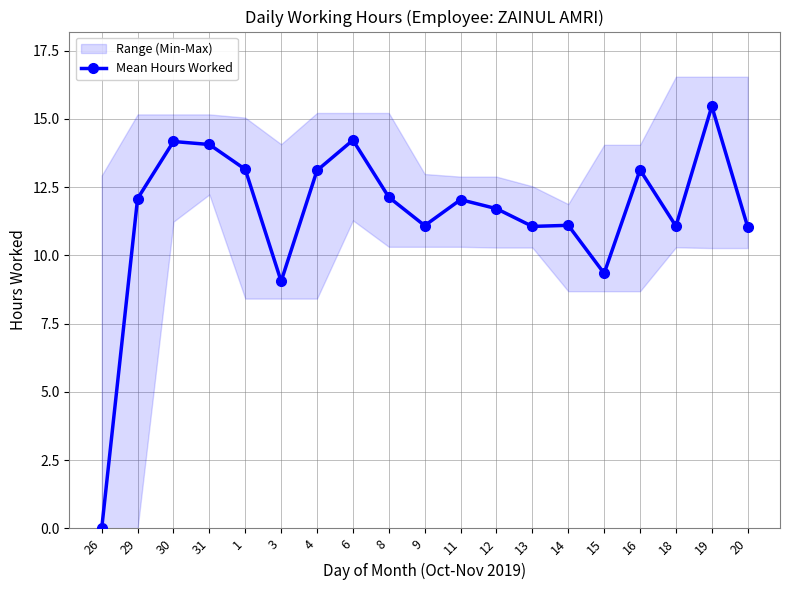

Which has a higher value, 9 or 26?

9